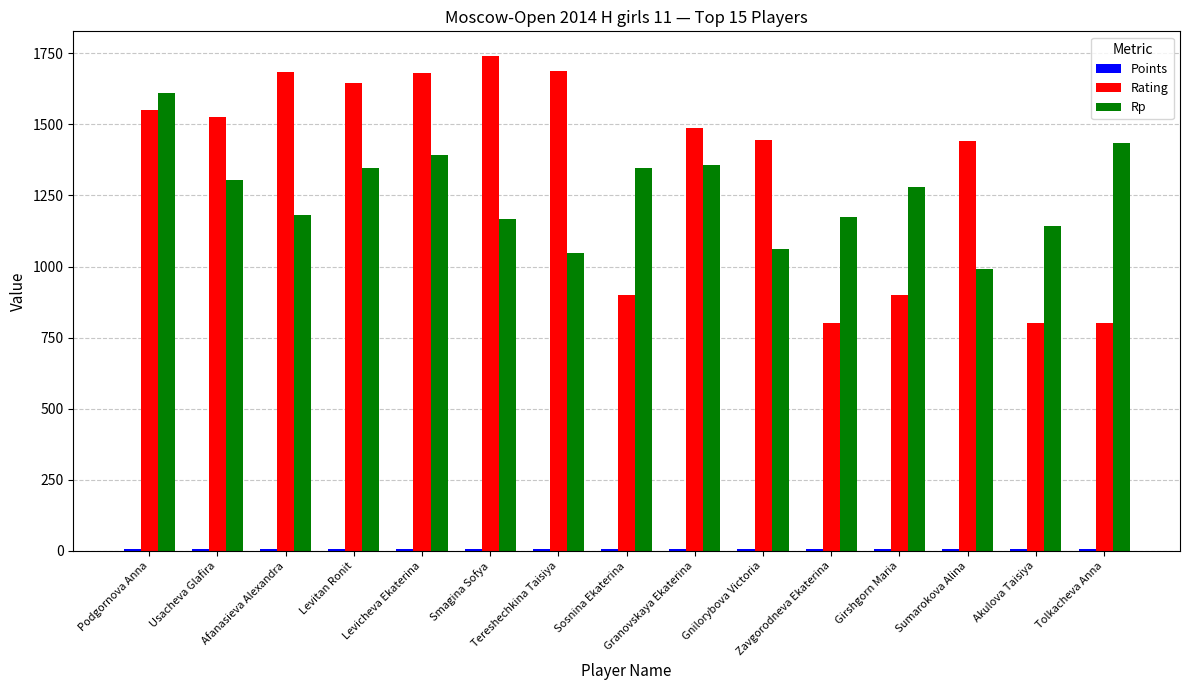

What is the average value of the Rp series?

1255.9